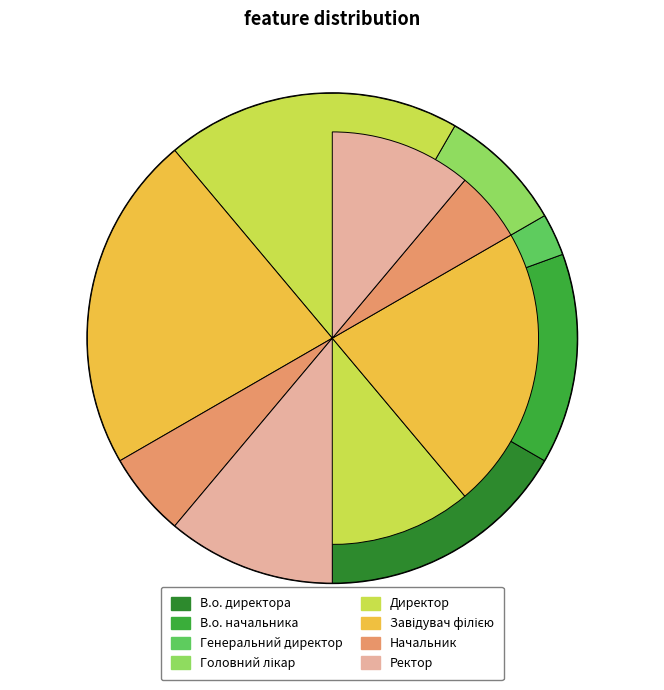

To the nearest percent, what portion does Ректор represent?

11%